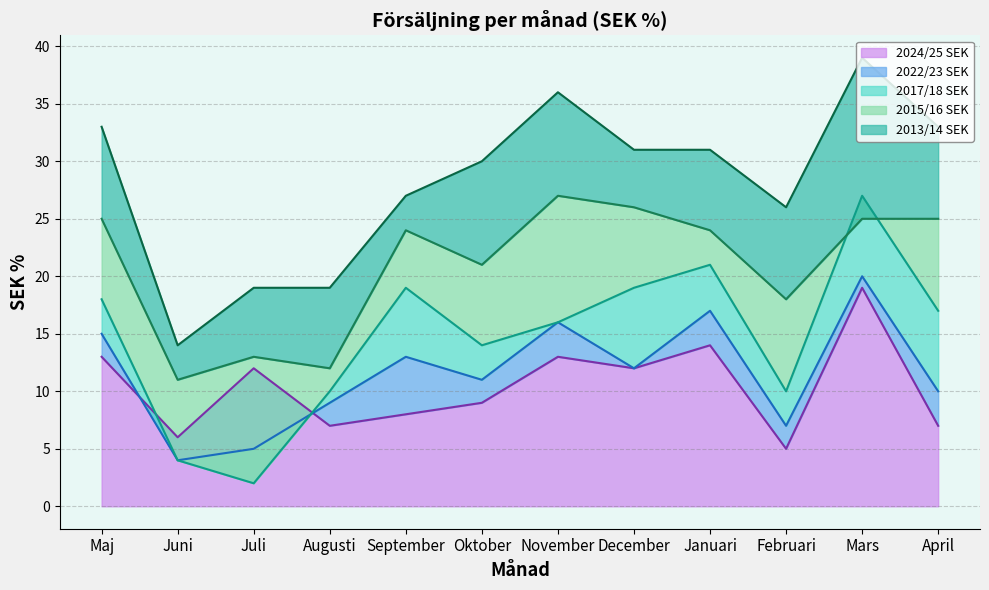

What is the maximum value for 2024/25 SEK?

19